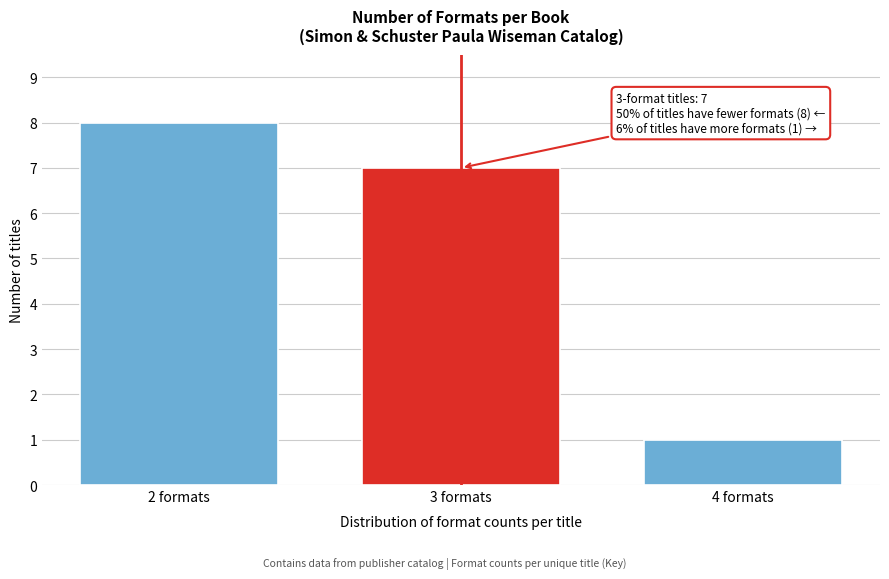

Reading right to left, transcribe all the data shown in this chart.

4 formats=1	3 formats=7	2 formats=8